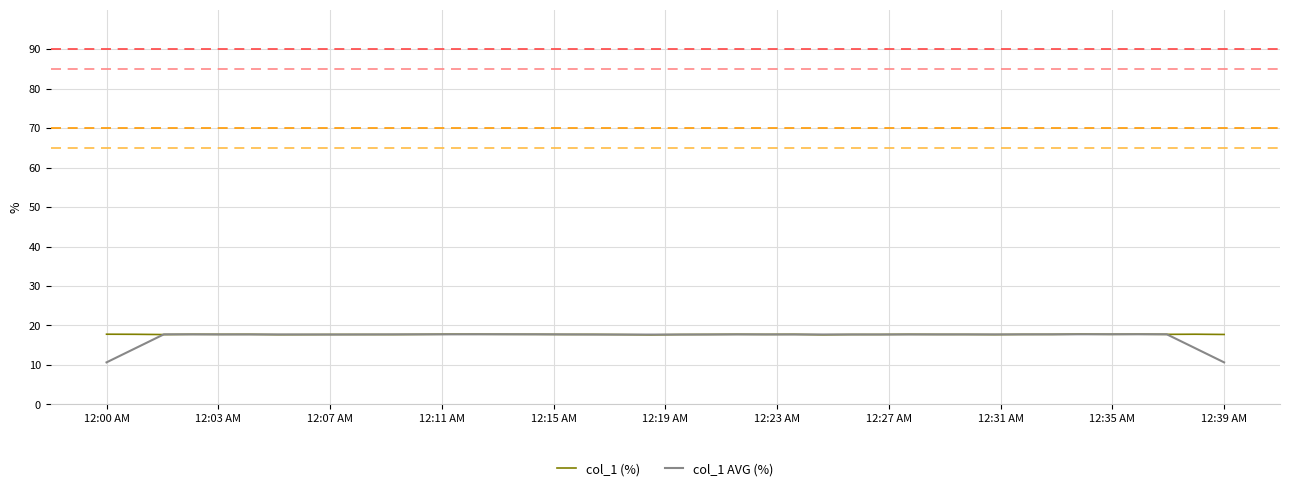

Which series has the widest spread of values?

col_1 AVG (%)